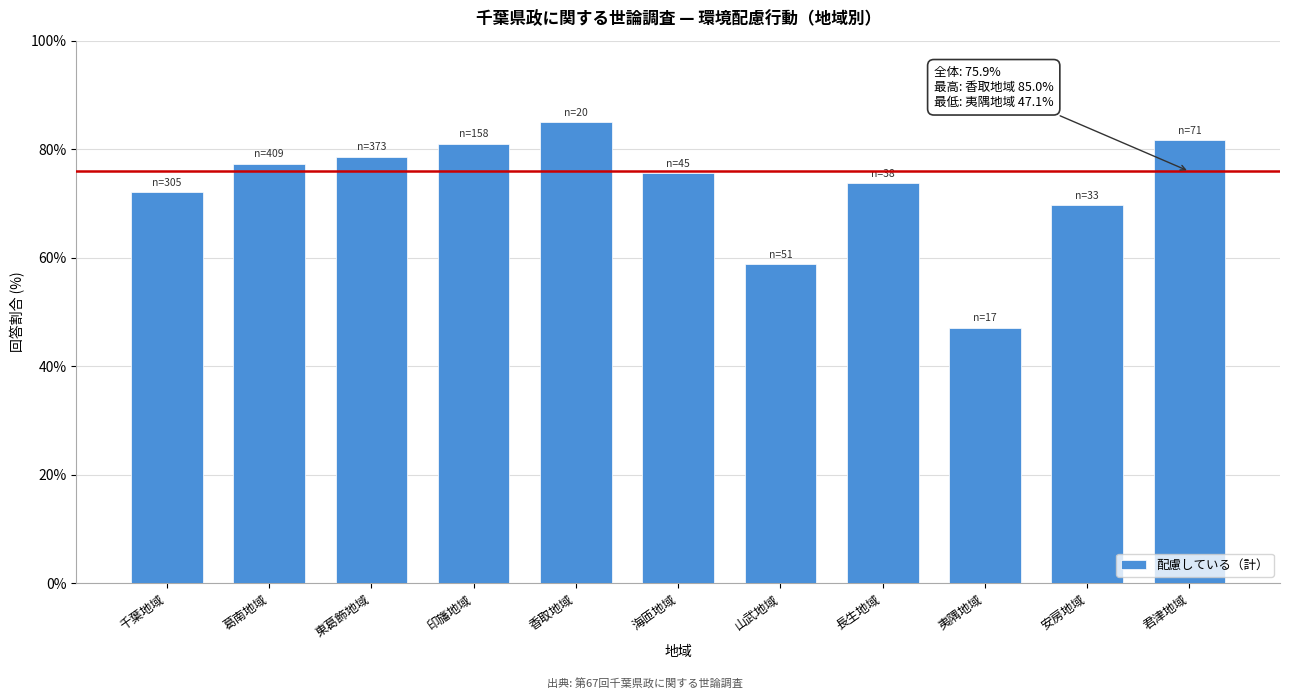

Reading left to right, extract all data points from this chart.

千葉地域=72.1	葛南地域=77.3	東葛飾地域=78.6	印旛地域=81.0	香取地域=85.0	海匝地域=75.6	山武地域=58.8	長生地域=73.7	夷隅地域=47.1	安房地域=69.7	君津地域=81.7